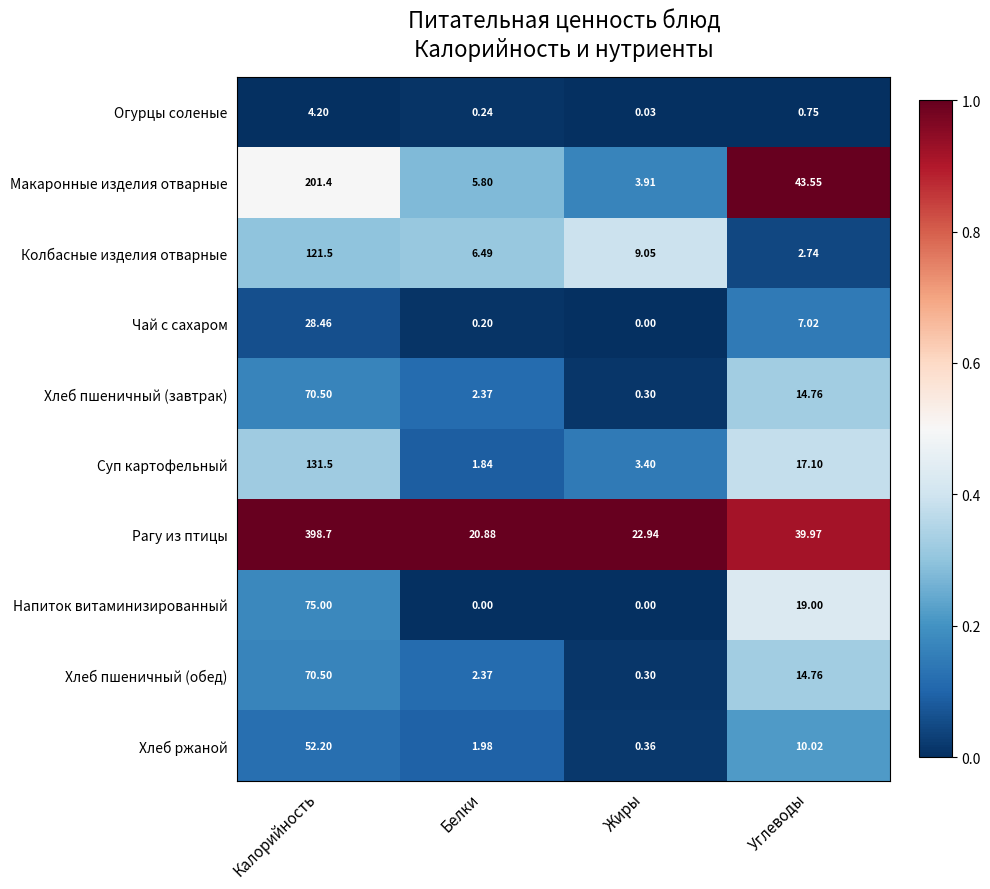

Where does the Суп картофельный series first go above 17?

Калорийность